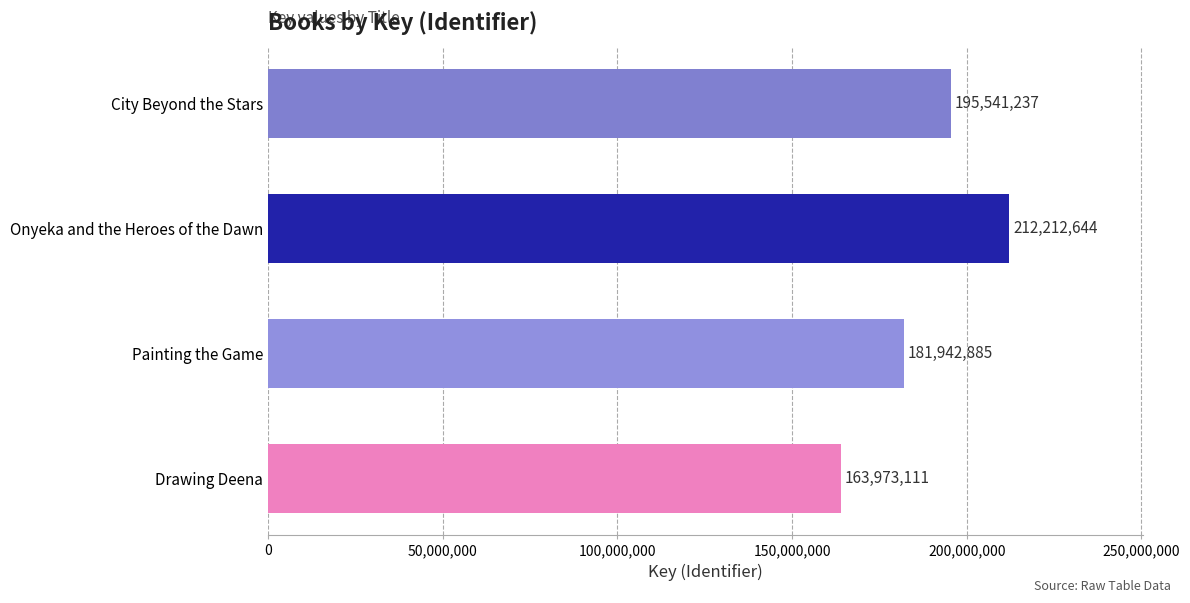

How many values are below 195541237?

2